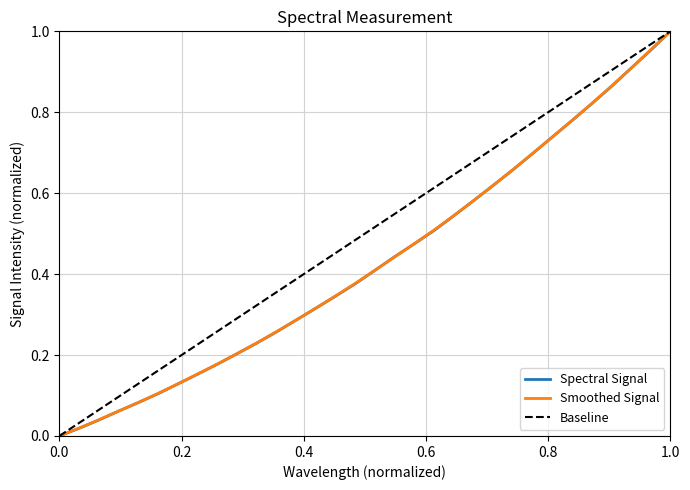

True or false: there are more than 2 points higher than both neighbors.

False